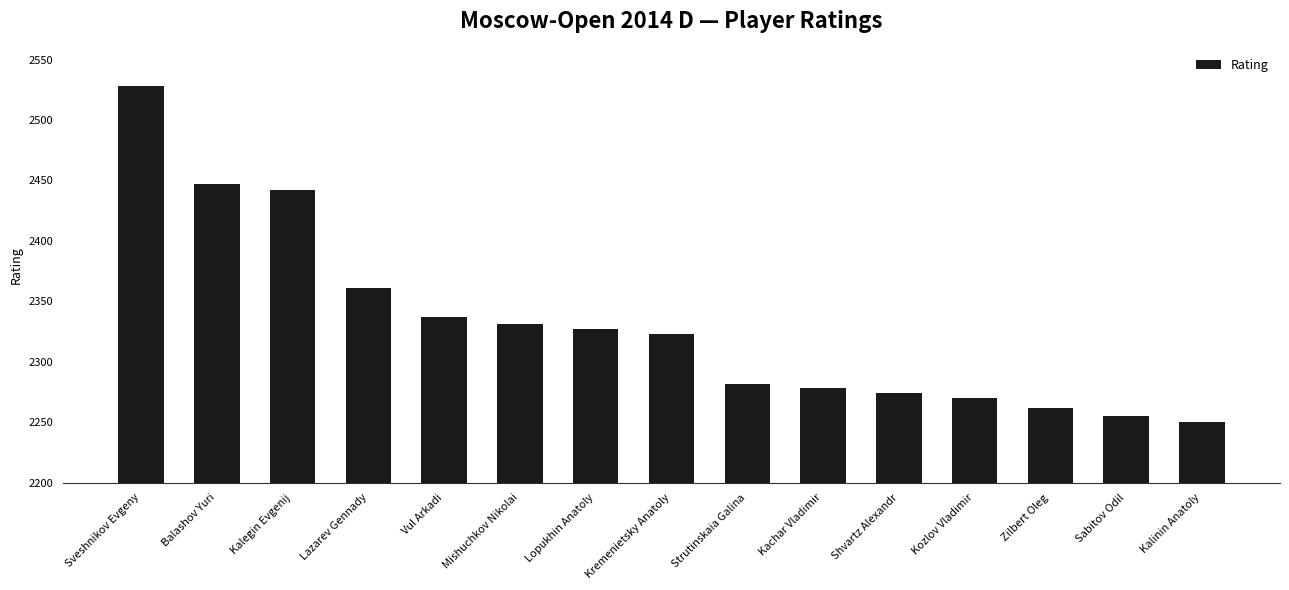

Which category has the highest value across all series?

Sveshnikov Evgeny